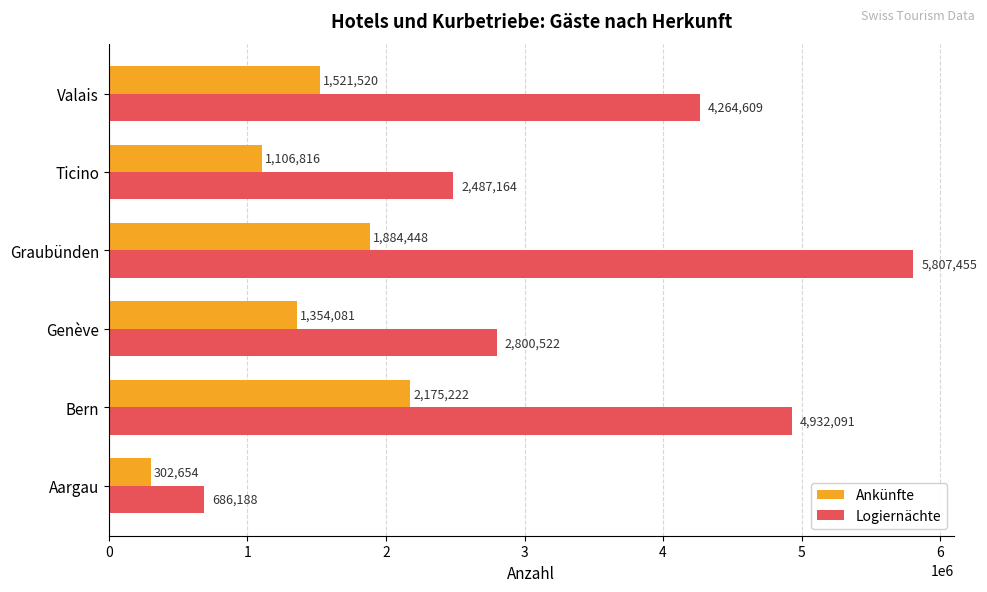

Where is Logiernächte nearest to the value 3246821?

Genève